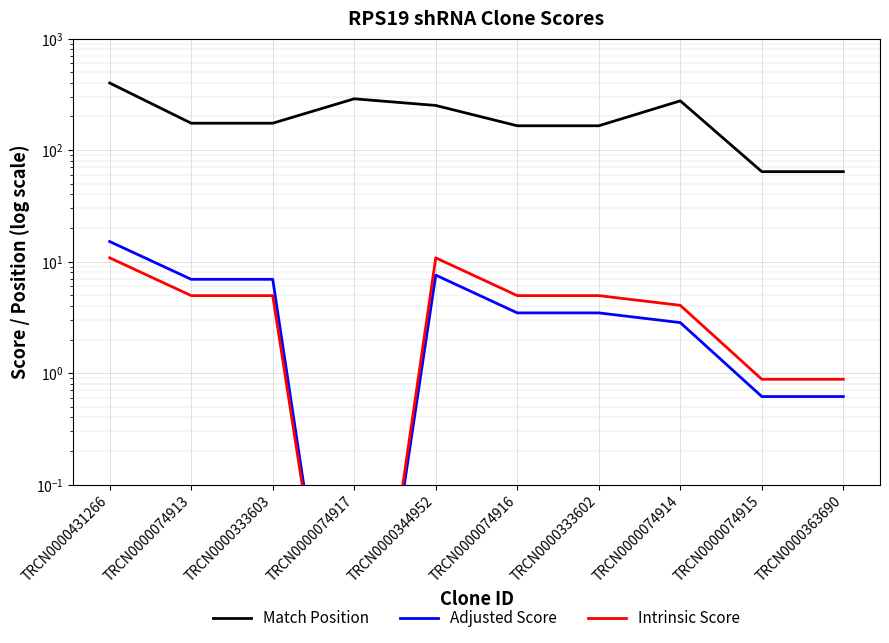

What is the spread (max minus min) of values at TRCN0000074915?

63.4